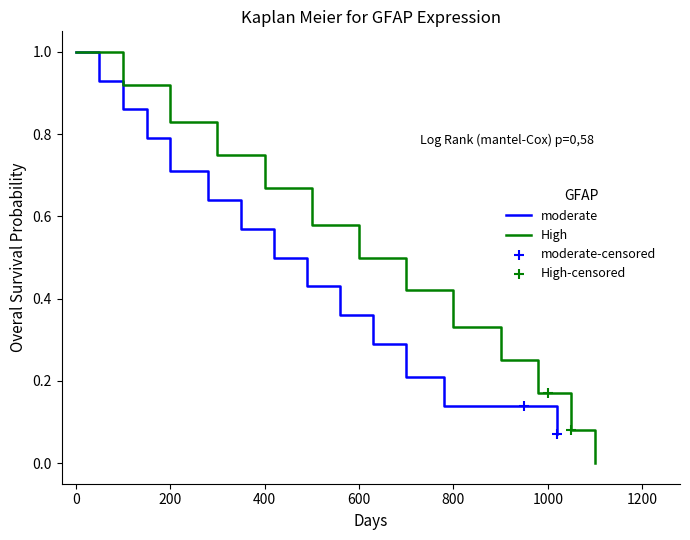

Is it true that moderate equals 1.0 at 0?

True